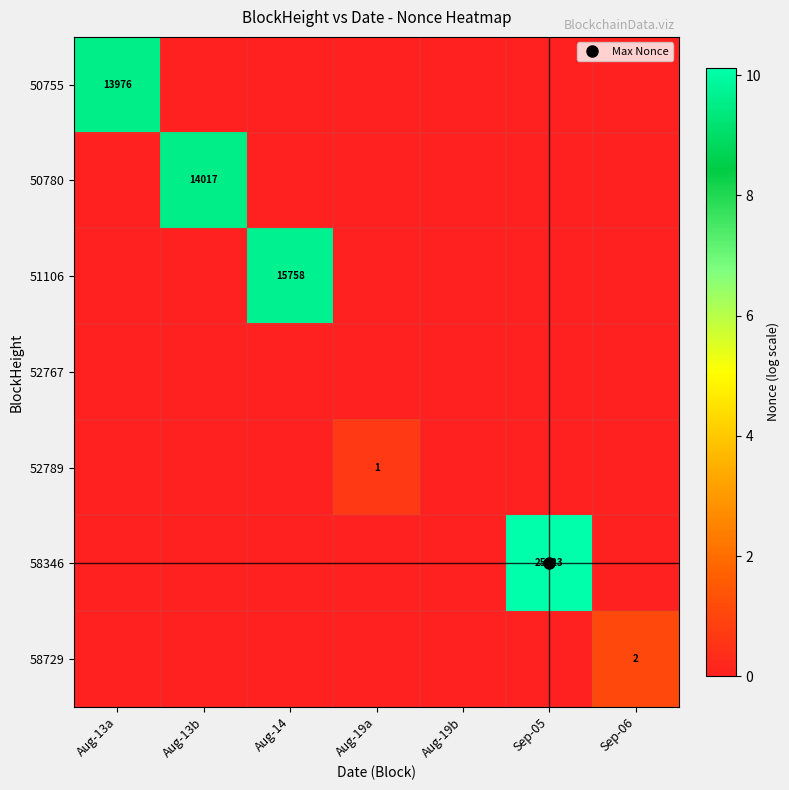

Which series has the widest spread of values?

58346